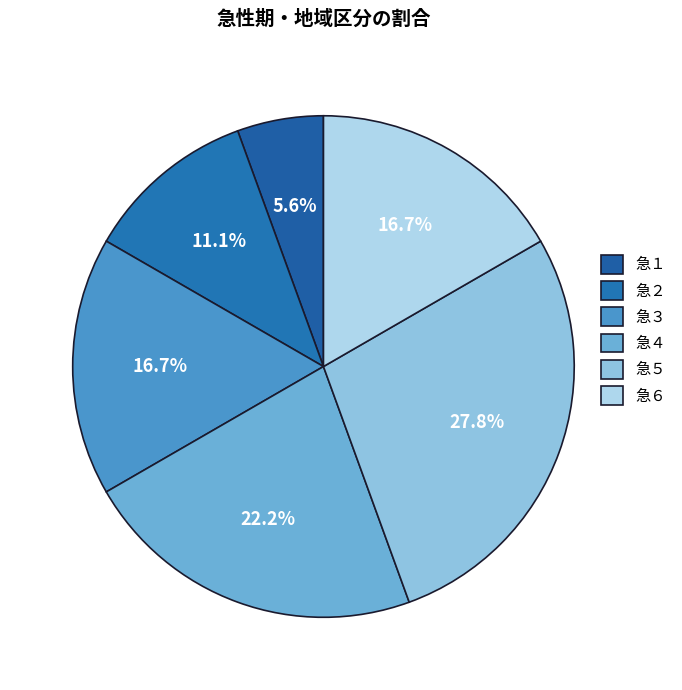

Which slice is the smallest?

急１